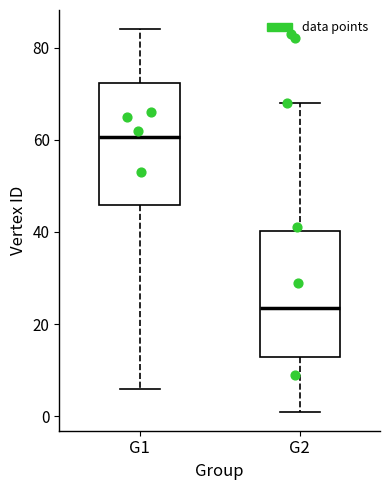

Where is the upper edge of the box for G1 on the y-axis? The values are not printed on the chart, so give them approximately, as read against the axis.

72